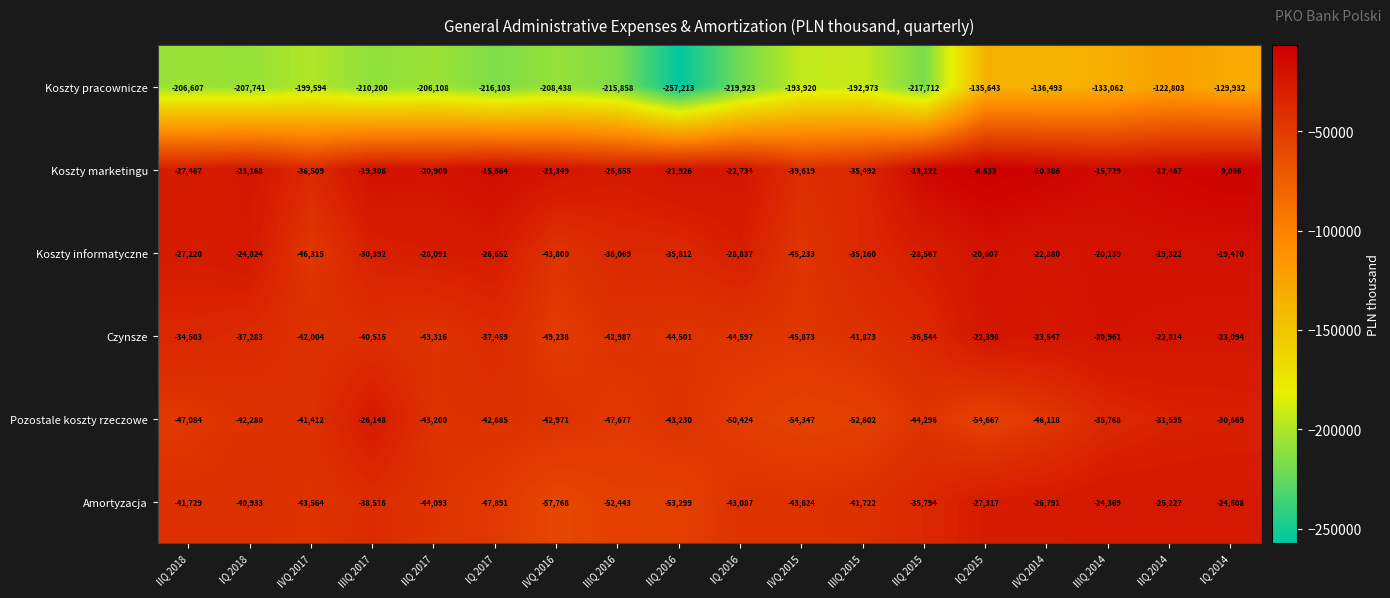

What is the difference between the highest and lowest values at IQ 2016?

197189